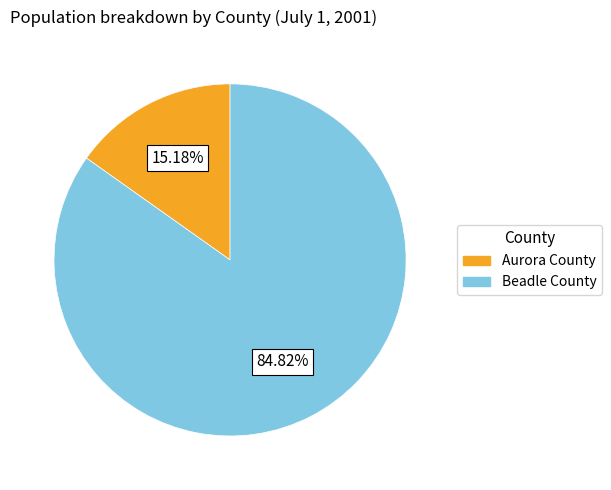

Does any single category account for the majority?

Yes